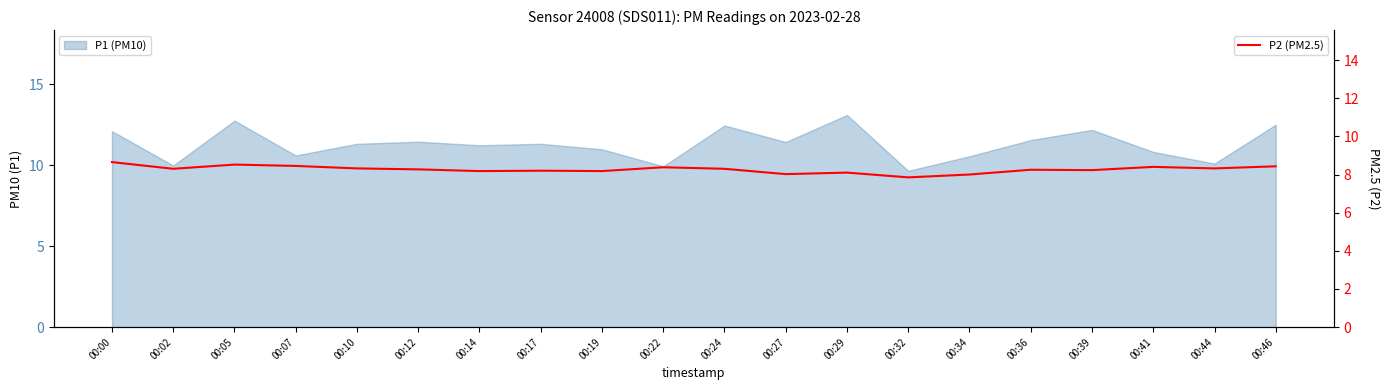

What is the value of the 10th point from the left?

8.4